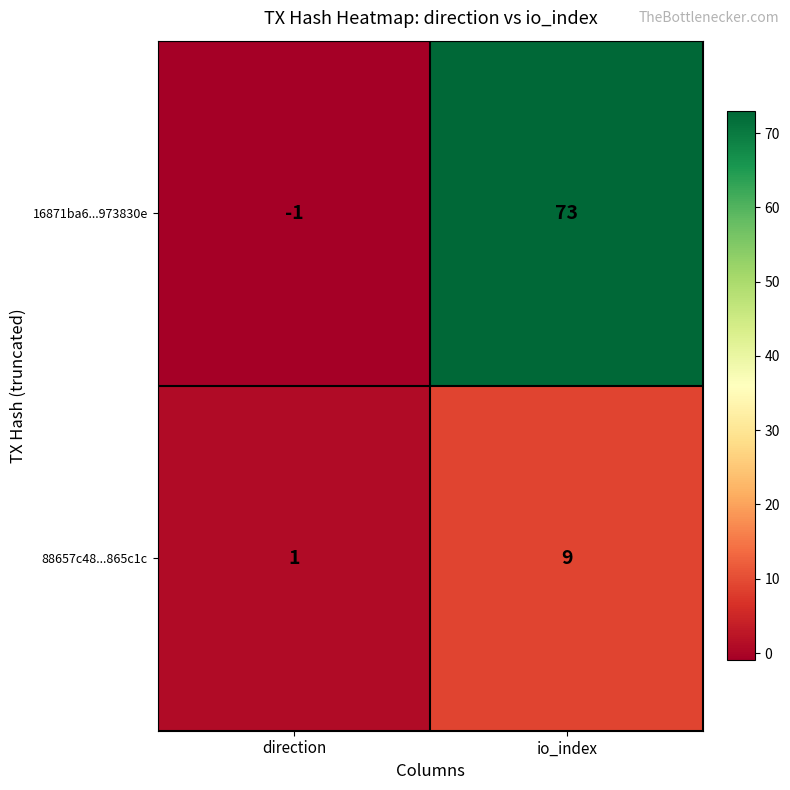

What is the sum of all 16871ba6...973830e values?

72